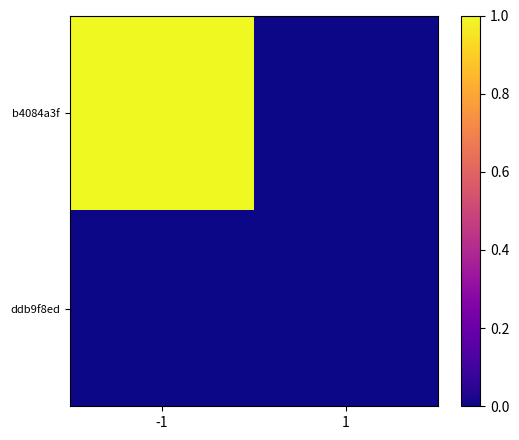

Reading left to right, extract all data points from this chart.

b4084a3f: -1=1.0	1=0.0
ddb9f8ed: -1=0.0	1=0.0